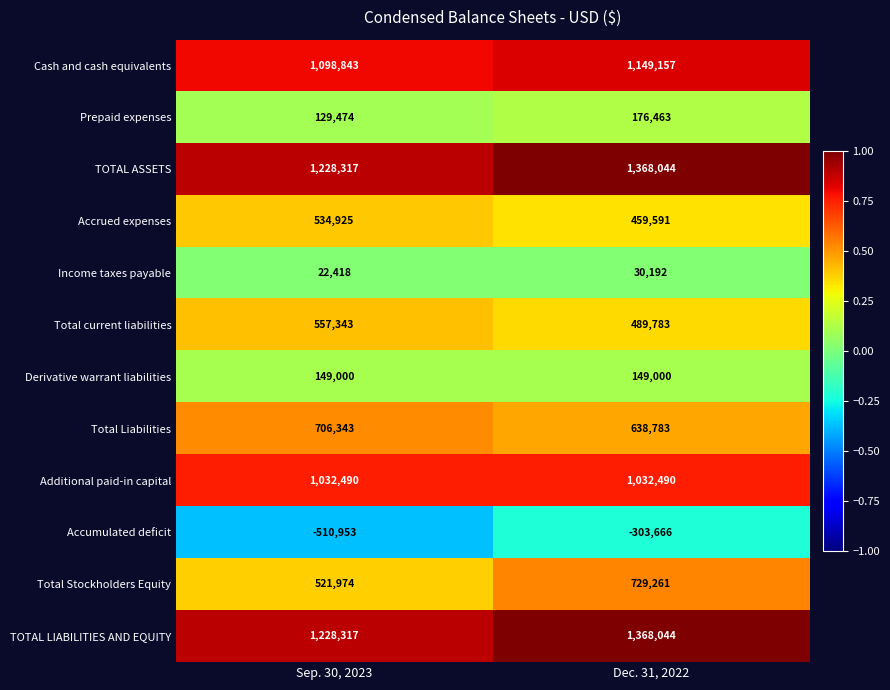

What is the smallest value displayed?

-510953